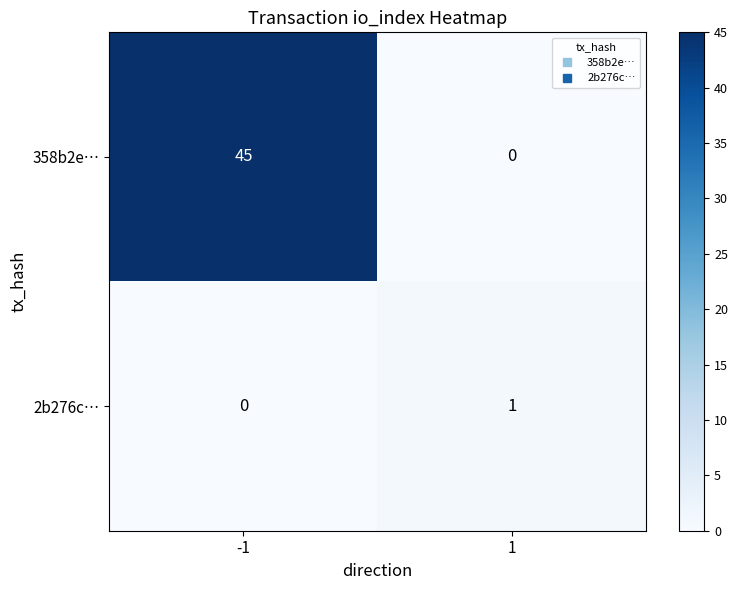

Read the 358b2e… value at -1, to the nearest 5.

45